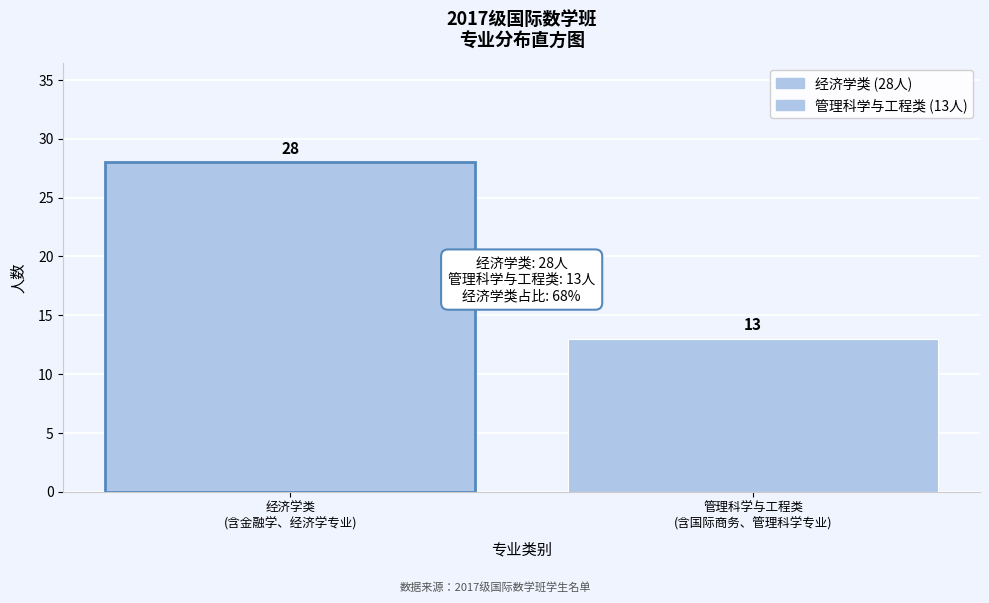

Reading left to right, what are all the values shown in this chart?

28	13